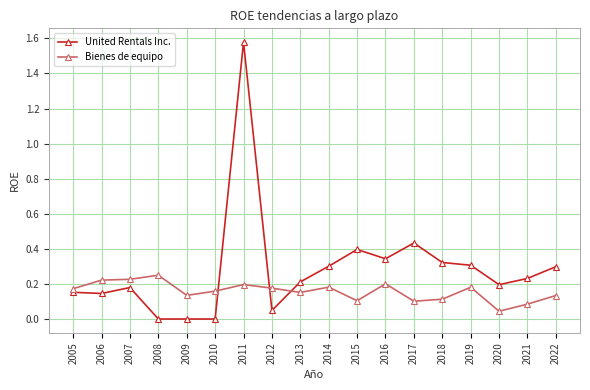

Is the value of Bienes de equipo at 2011 greater than the value of United Rentals Inc. at 2005?

Yes